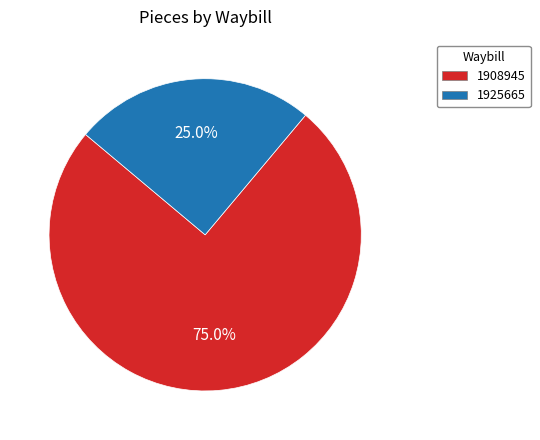

The 1908945 slice represents 86% of the pie. True or false?

False